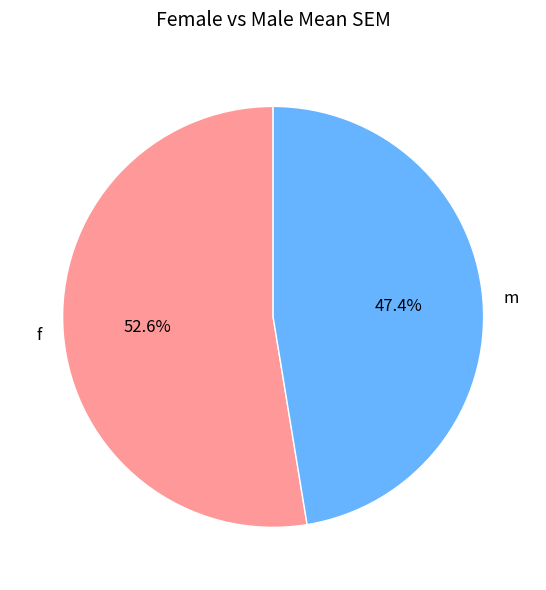

How many segments does this pie chart have?

2